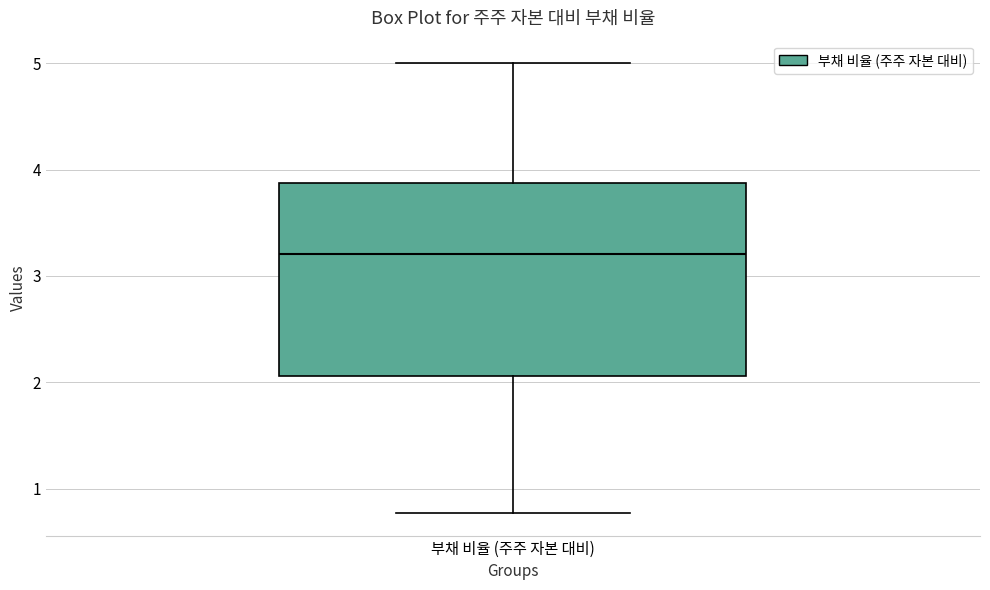

Transcribe this box plot: give where the median line is, the range the box spans, and where the two whiskers end, as read against the y-axis. The values are not printed on the chart, so give them approximately, as read against the axis.

median 3.2, box 2.1 to 3.9, whiskers 0.8 to 5.0